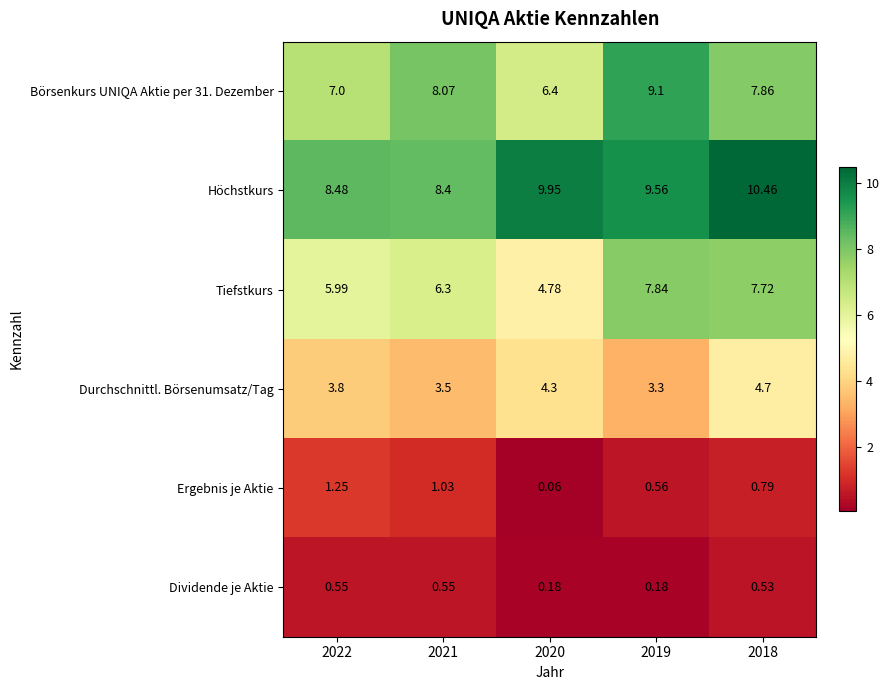

Which series has the largest range (max minus min)?

Tiefstkurs